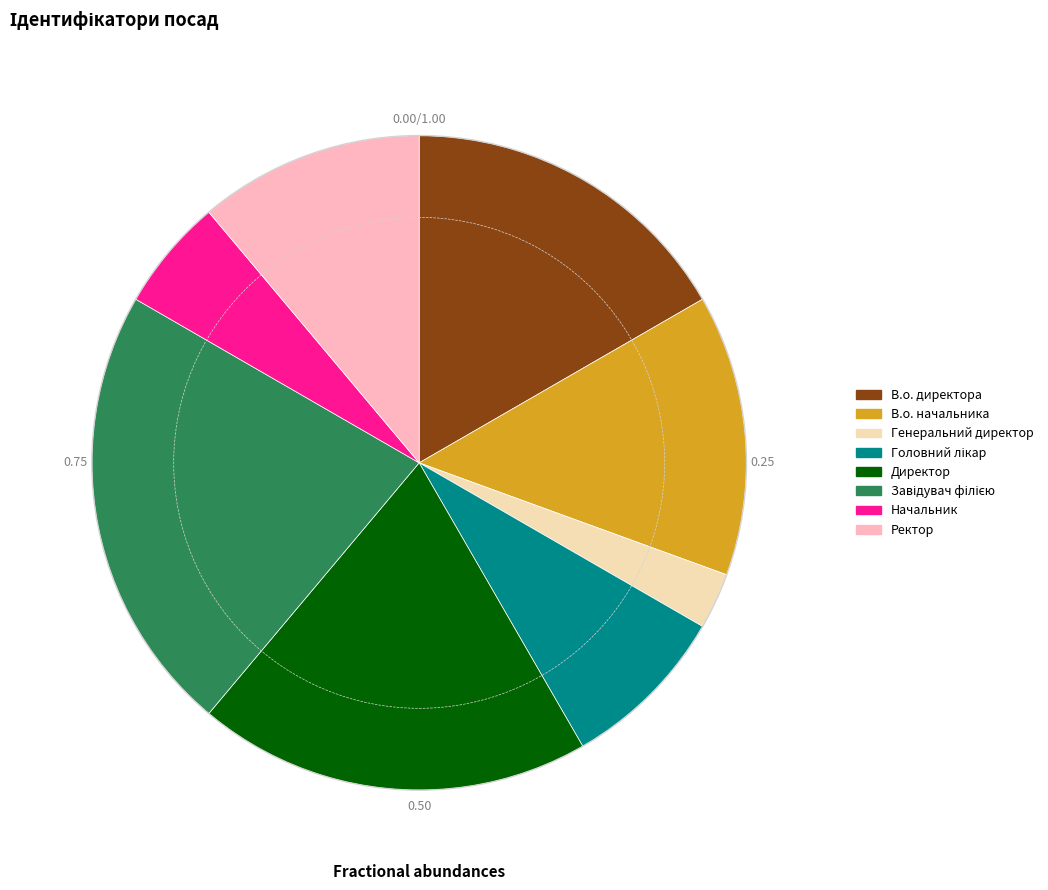

Is the sum of В.о. директора and Ректор greater than half?

No